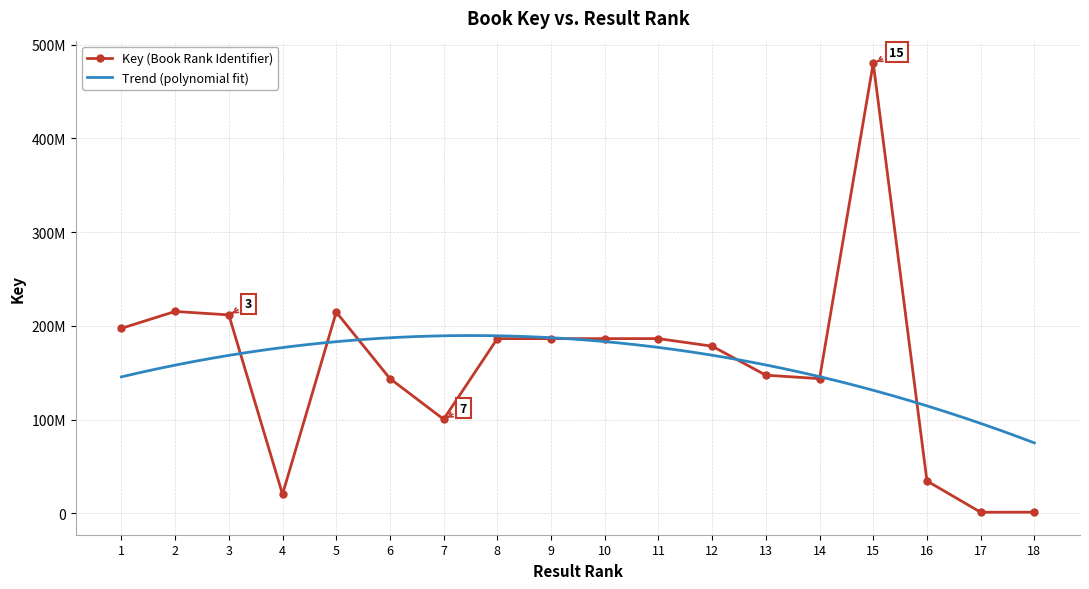

What is the change in value from 5 to 12?

-36363156